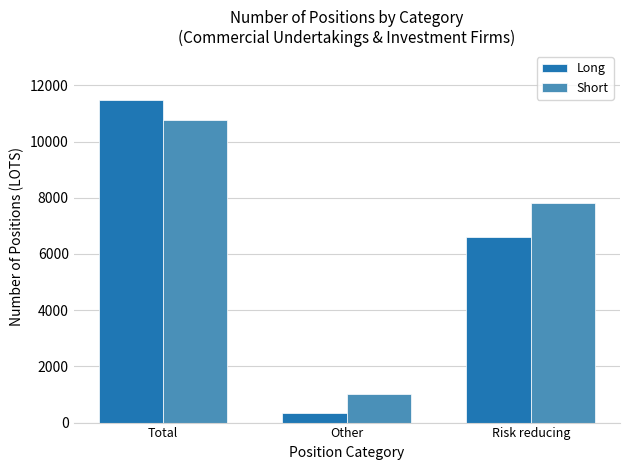

What is the label of the 3rd bar from the right?

Total